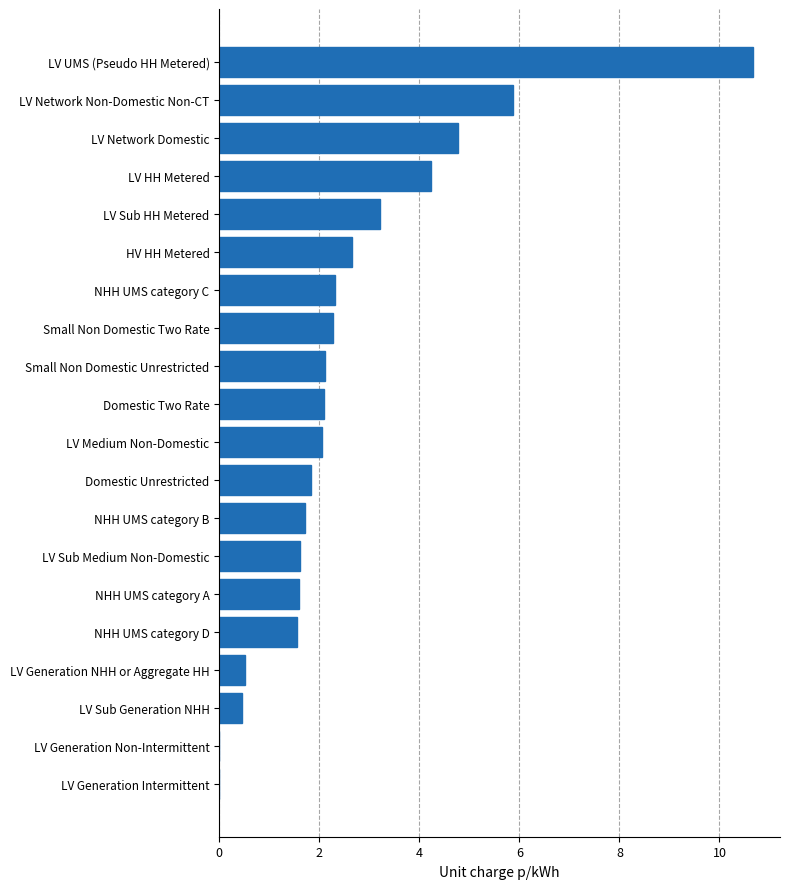

What is the sum of the values at HV HH Metered and LV HH Metered?

6.9